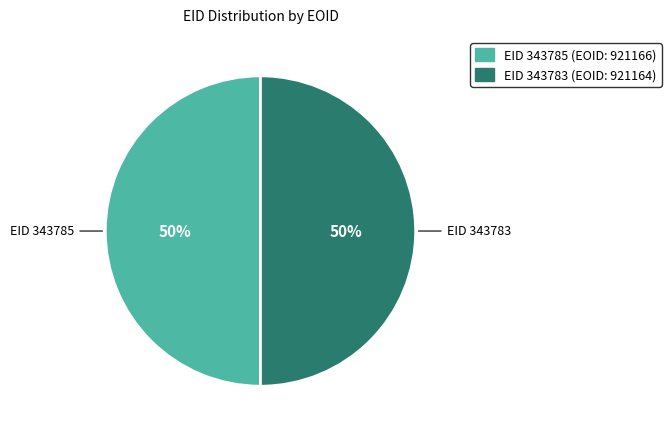

To the nearest percent, what is the average slice percentage?

50%